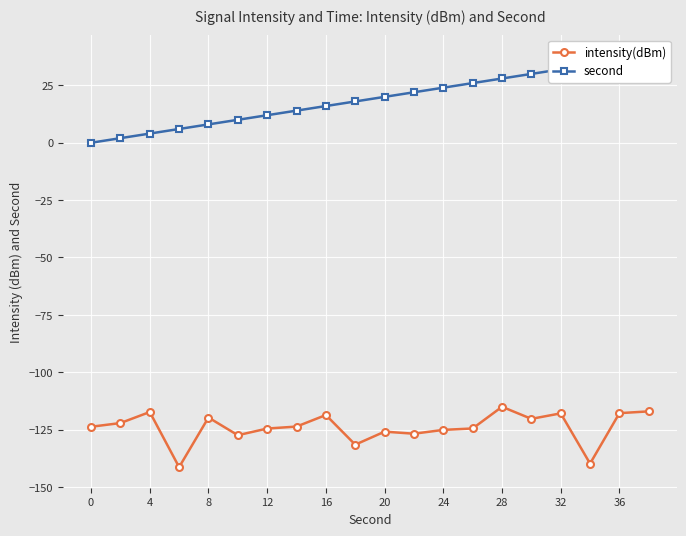

What is the lowest value of the intensity(dBm) series?

-141.4